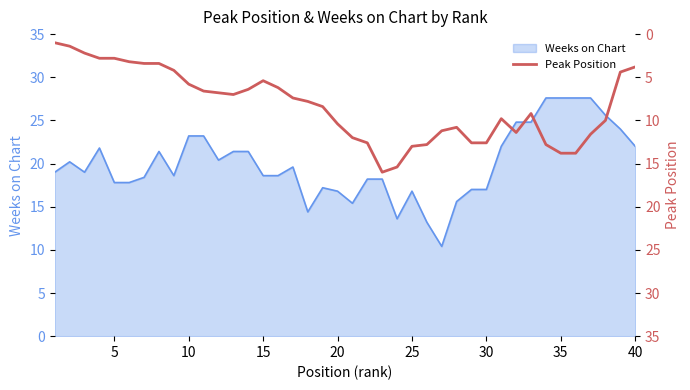

What is the minimum value for Weeks on Chart?

10.4